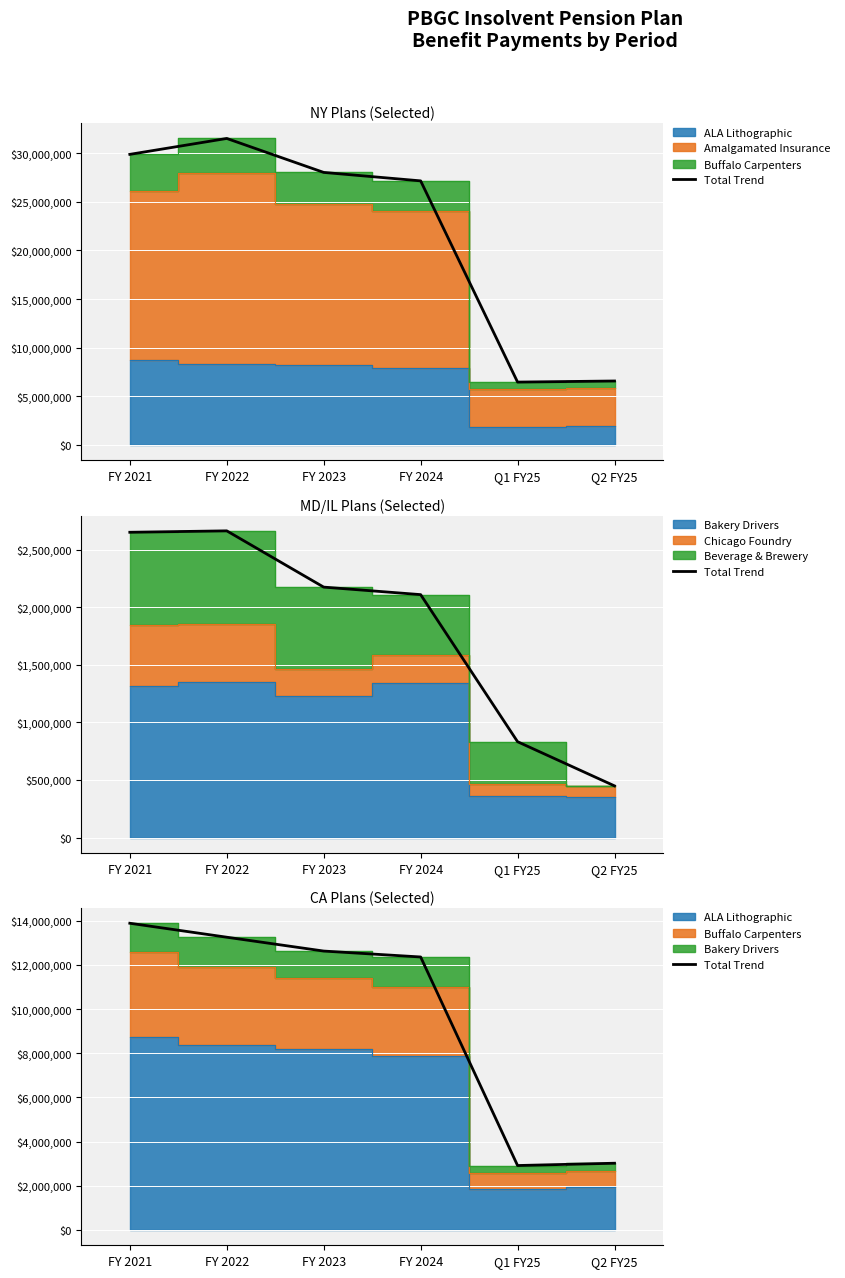

Between FY 2022 and Q2 FY25, which is larger?

FY 2022